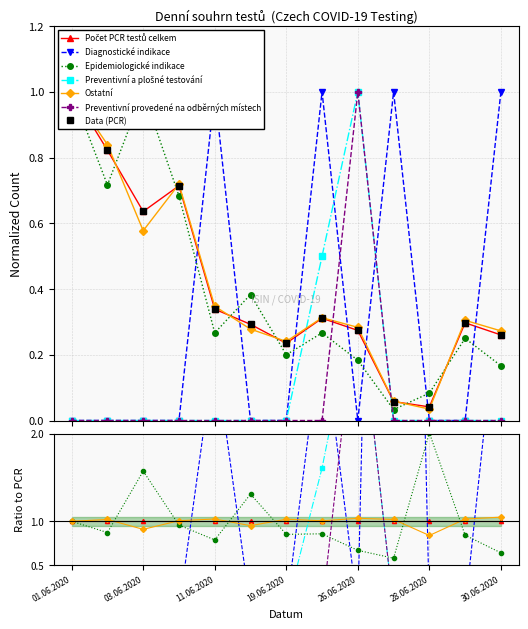

How many lines are shown in the chart?

6